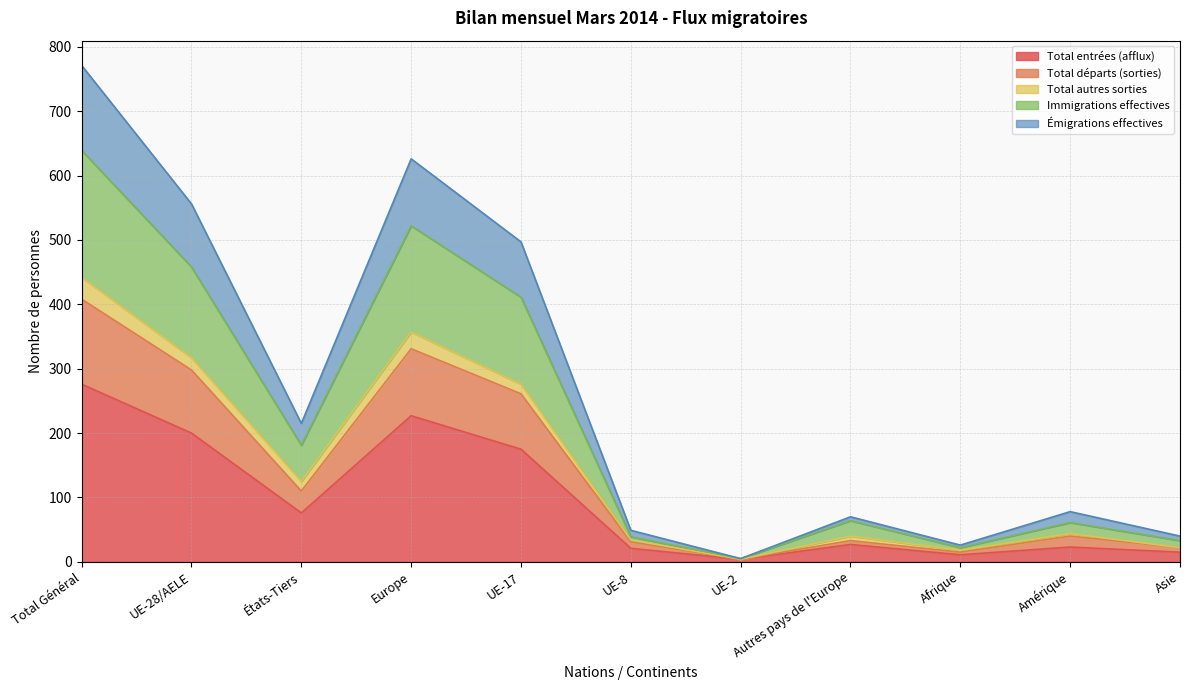

True or false: Immigrations effectives has a value of 138 at Europe.

False